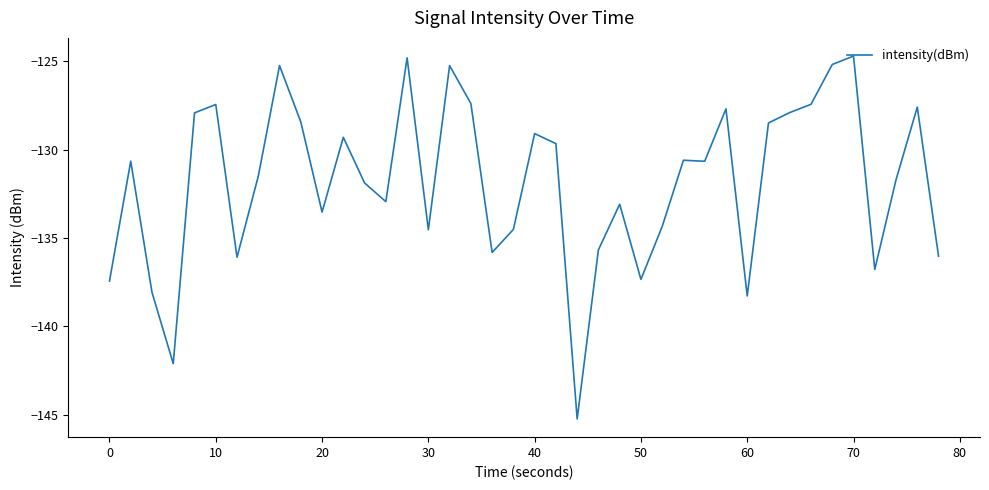

What is the smallest value displayed?

-145.2